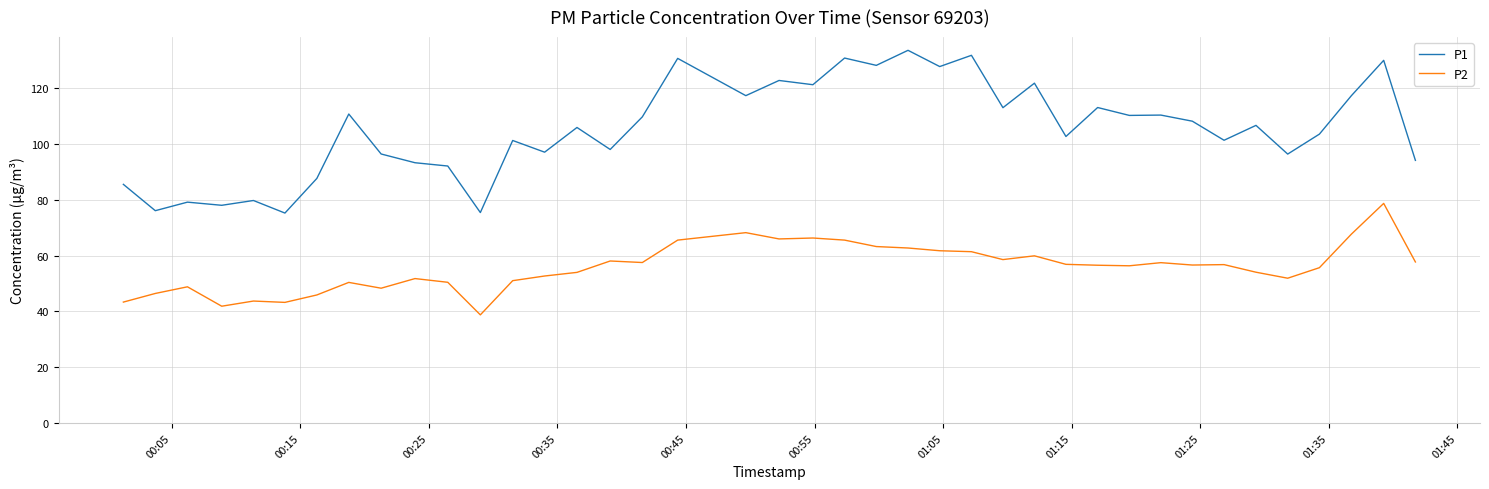

Which series has the largest total across all categories?

P1